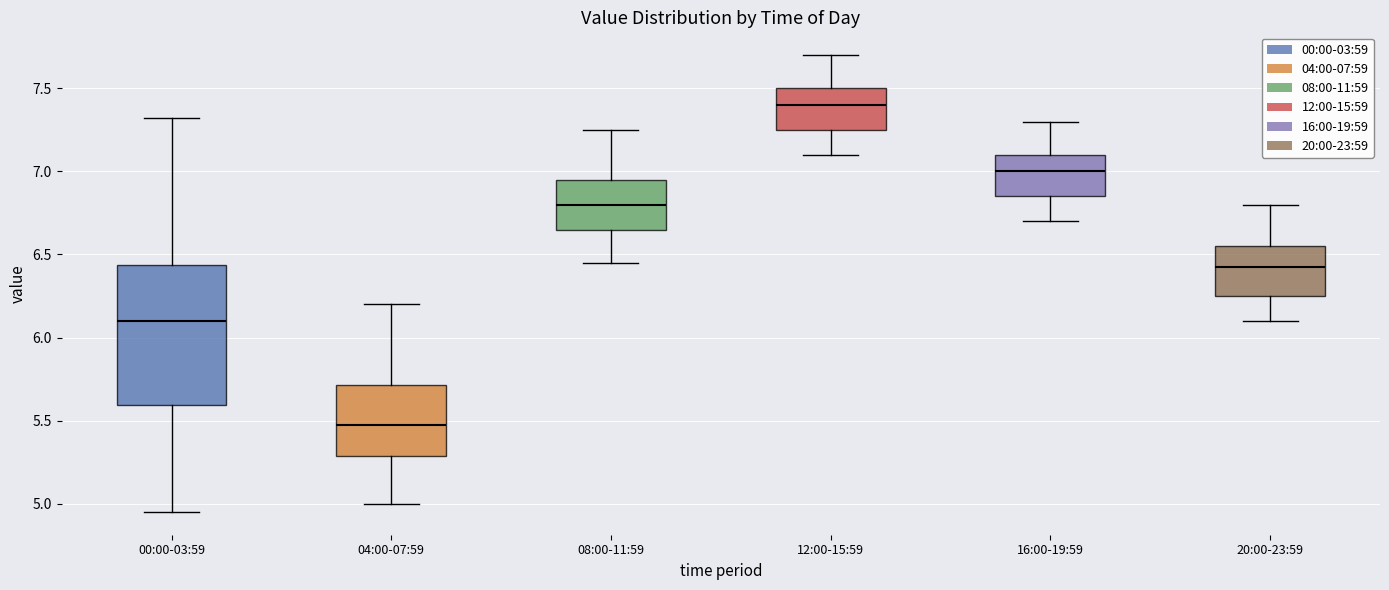

Where does the upper whisker of the box for 16:00-19:59 end on the y-axis? The values are not printed on the chart, so give them approximately, as read against the axis.

7.30